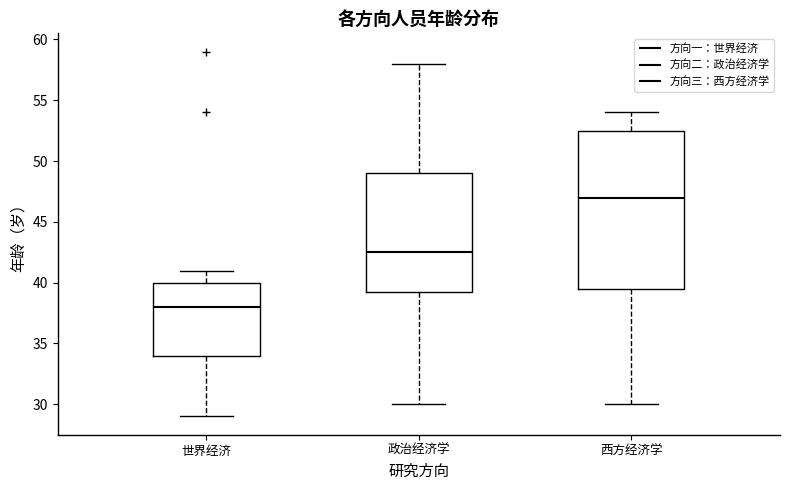

Reading left to right, transcribe this box plot: for each box, give where its median line is, the range the box spans, and where its two whiskers end, as read against the y-axis. The values are not printed on the chart, so give them approximately, as read against the axis.

世界经济: median 38.0, box 34.0 to 40.0, whiskers 29.0 to 41.0
政治经济学: median 42.5, box 39.5 to 49.0, whiskers 30.0 to 58.0
西方经济学: median 47.0, box 39.5 to 52.5, whiskers 30.0 to 54.0